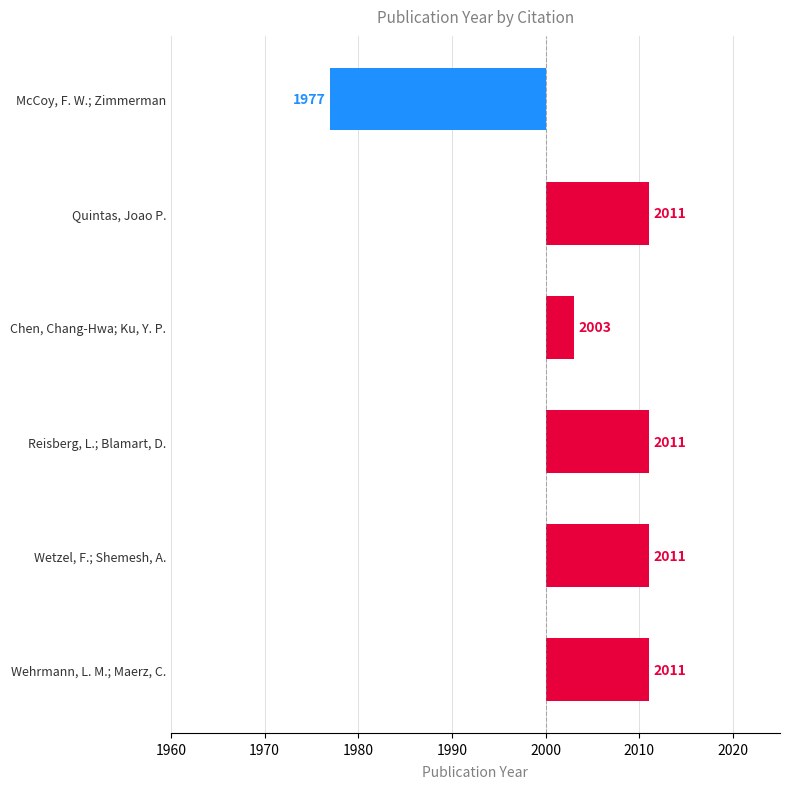

How many values are between 3 and 11?

5